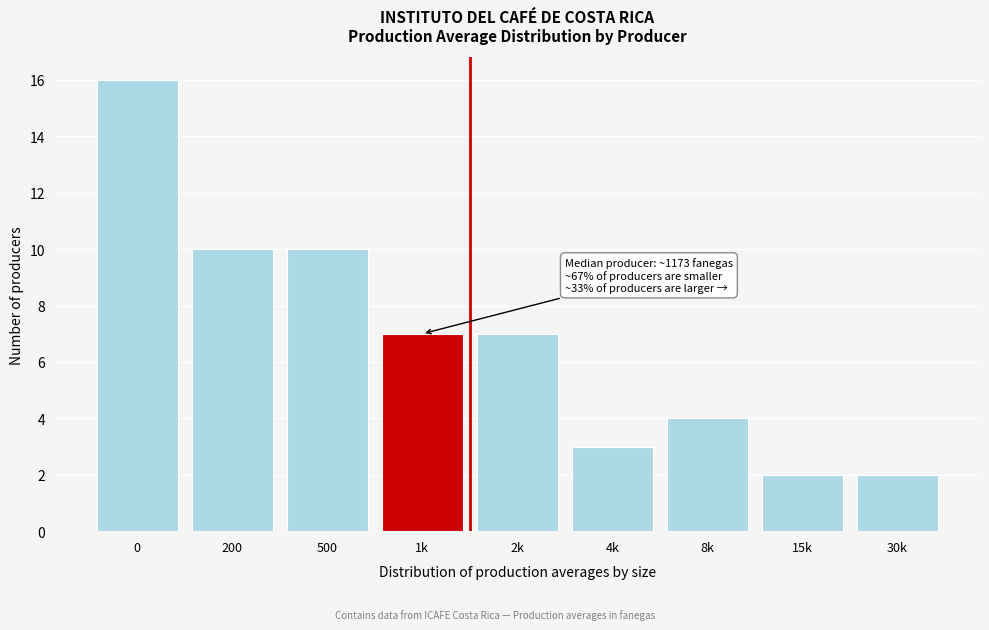

Reading left to right, transcribe all the data shown in this chart.

16	10	10	7	7	3	4	2	2